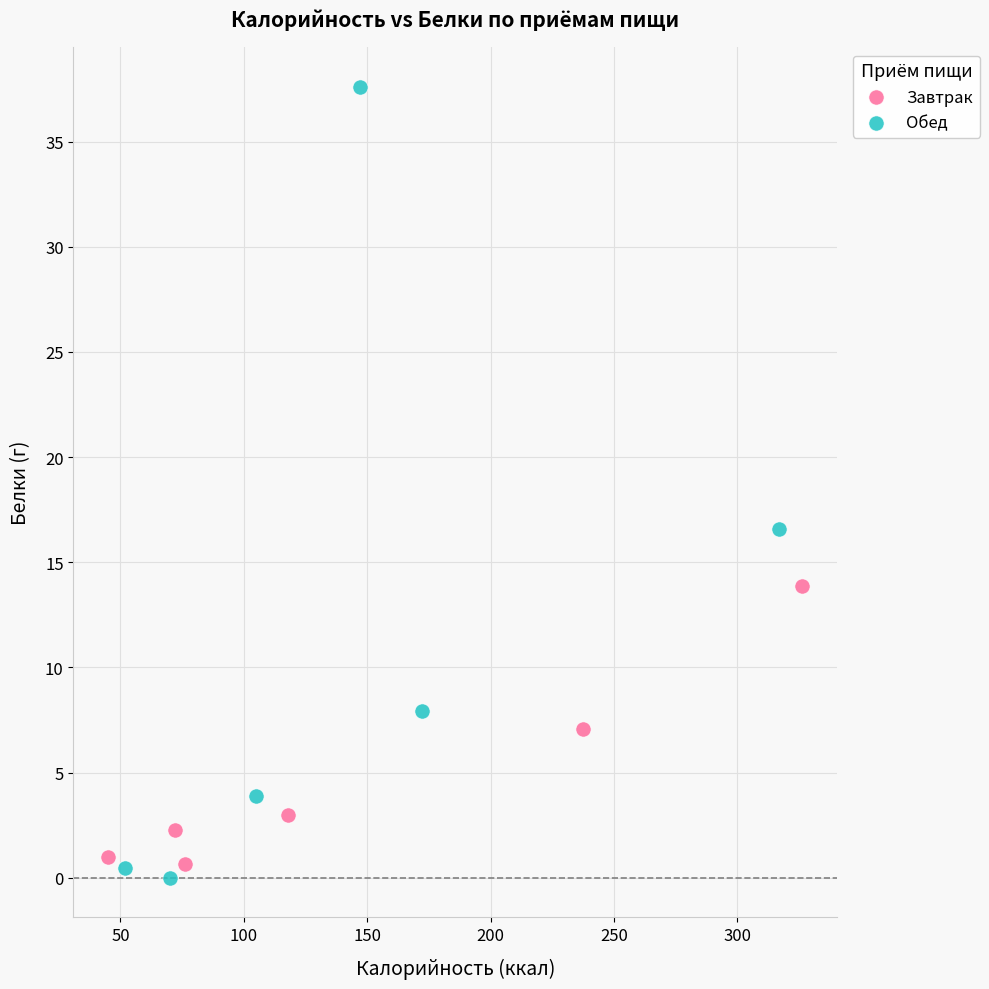

Which series has the largest Y range (max minus min)?

Обед